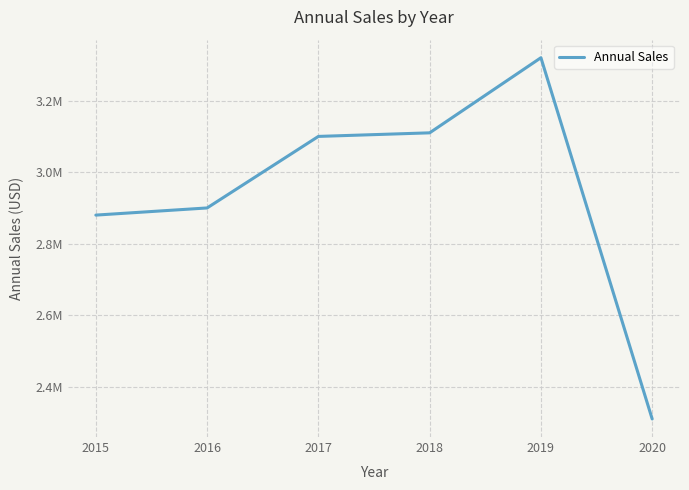

List the labels in order of value, smallest first.

2020, 2015, 2016, 2017, 2018, 2019